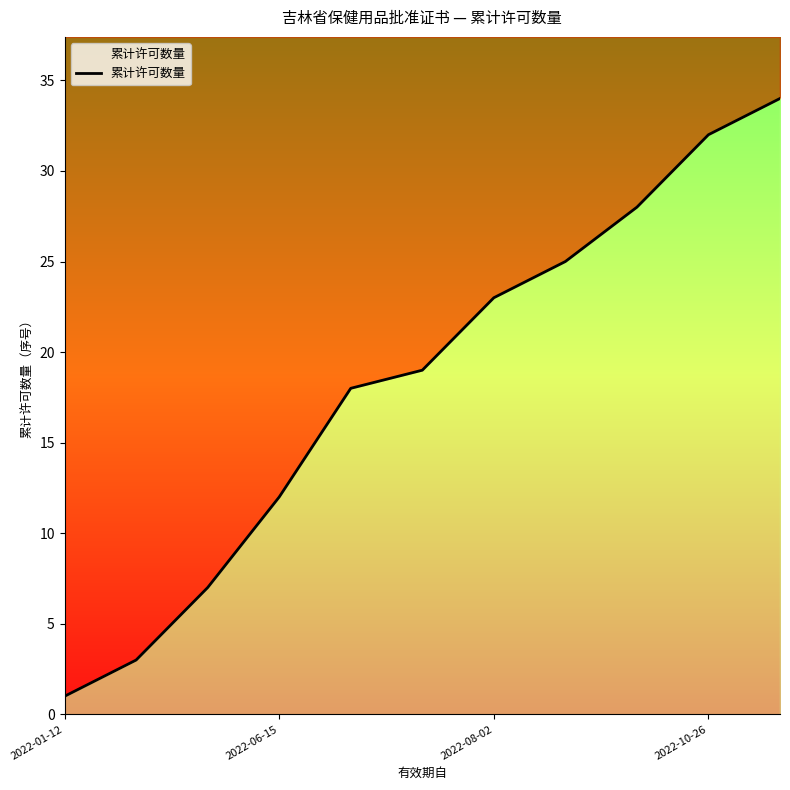

What is the difference between the maximum and minimum values?

33